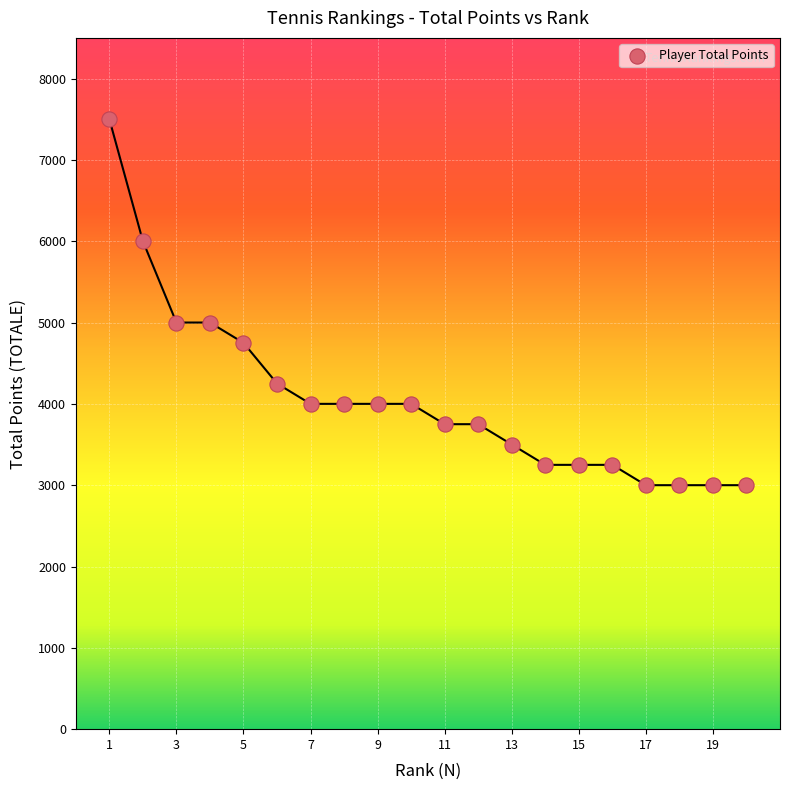

What is the range of X values (max minus min)?

19